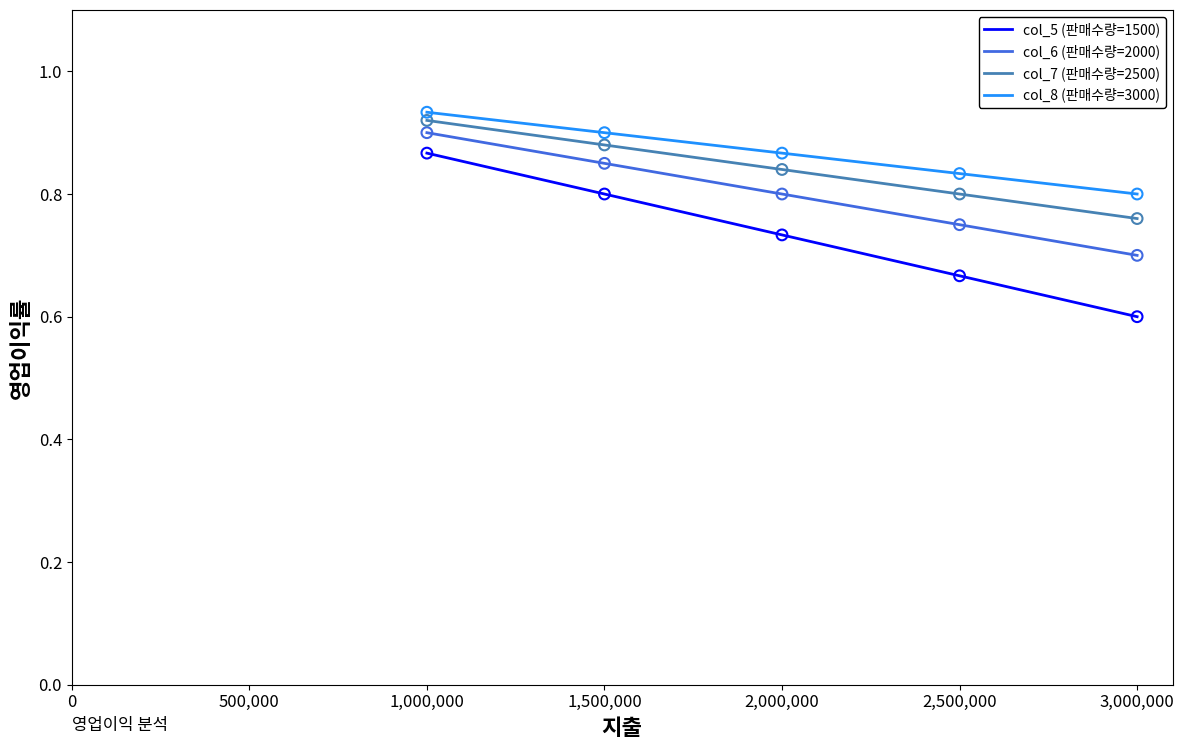

Which series has the widest spread of values?

col_5 (판매수량=1500)